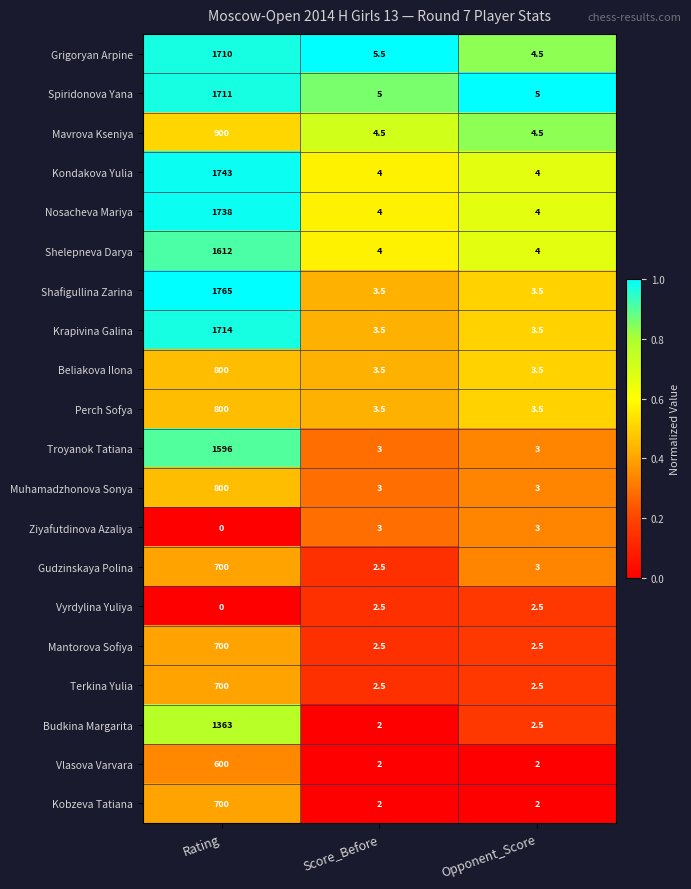

What is the approximate value of Grigoryan Arpine at Rating?

1710.0